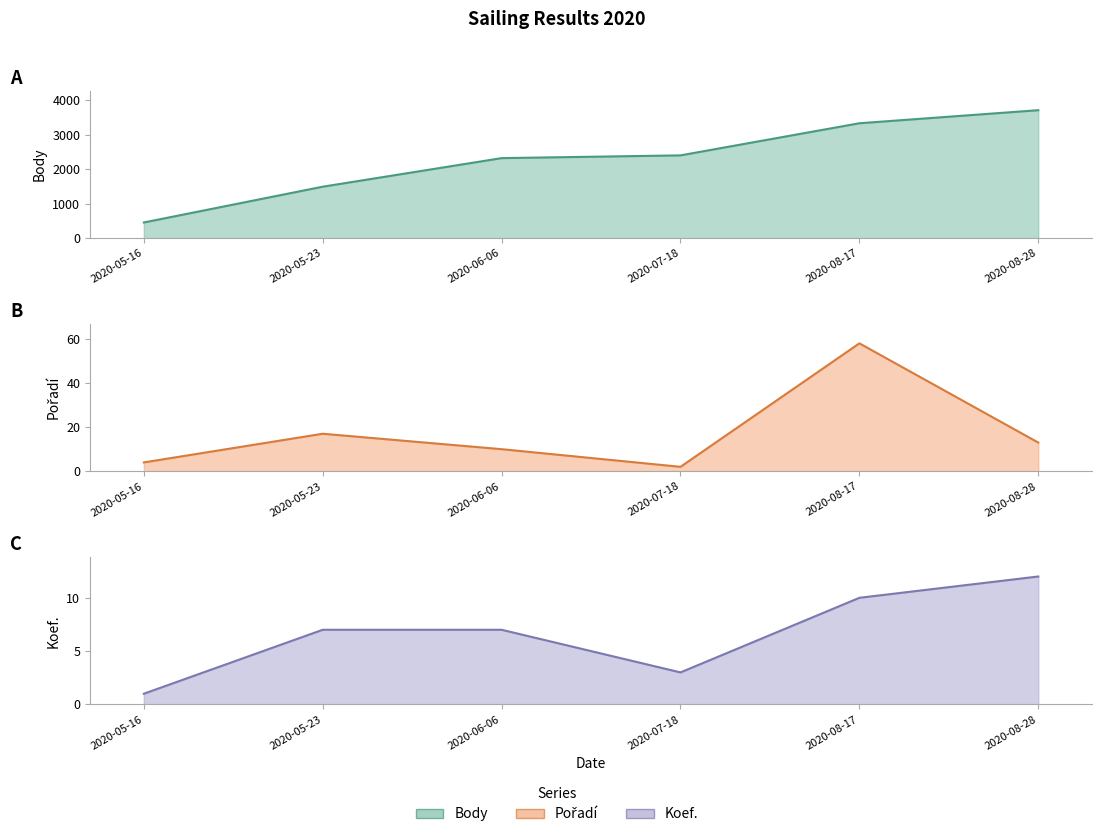

List the labels in order of Koef. value, largest first.

2020-08-28, 2020-08-17, 2020-05-23, 2020-06-06, 2020-07-18, 2020-05-16